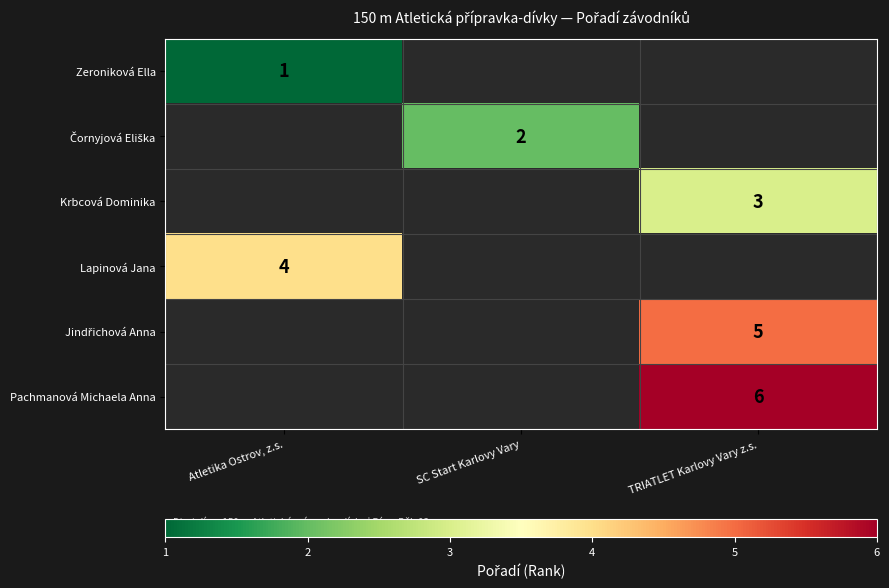

What is the spread (max minus min) of values at Atletika Ostrov, z.s.?

3.0